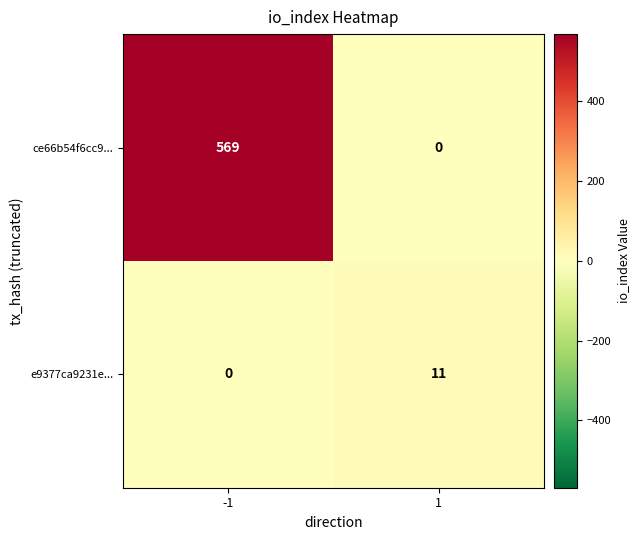

What is the total value across all series at 1?

11